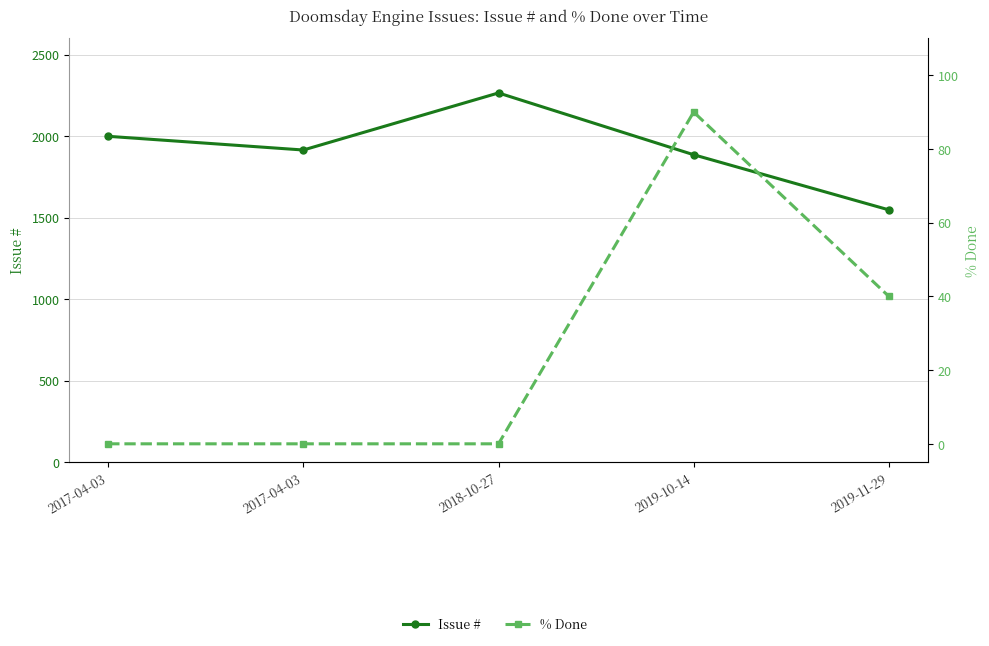

What is the label of the 4th point from the right?

2017-04-03